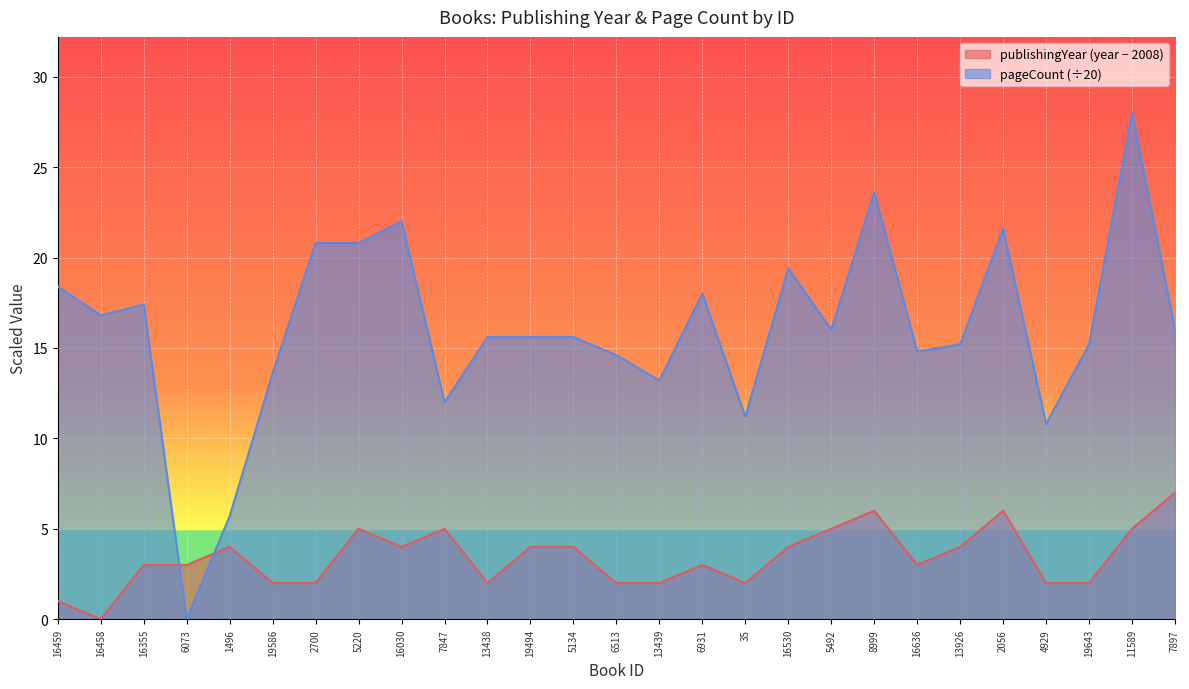

What is the label of the 23rd point from the left?

2056